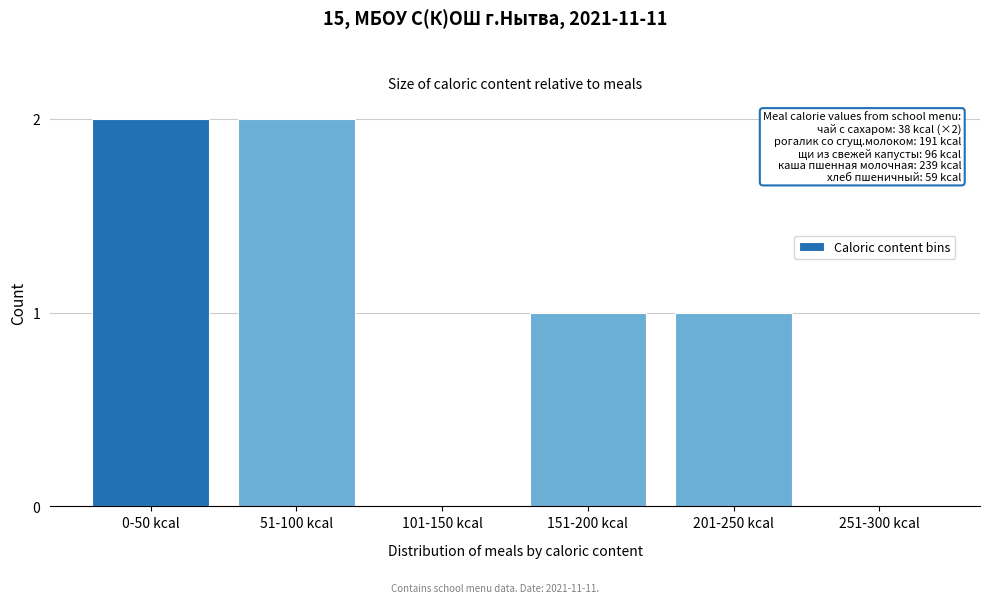

Reading left to right, transcribe all the data shown in this chart.

0-50 kcal=2	51-100 kcal=2	101-150 kcal=0	151-200 kcal=1	201-250 kcal=1	251-300 kcal=0